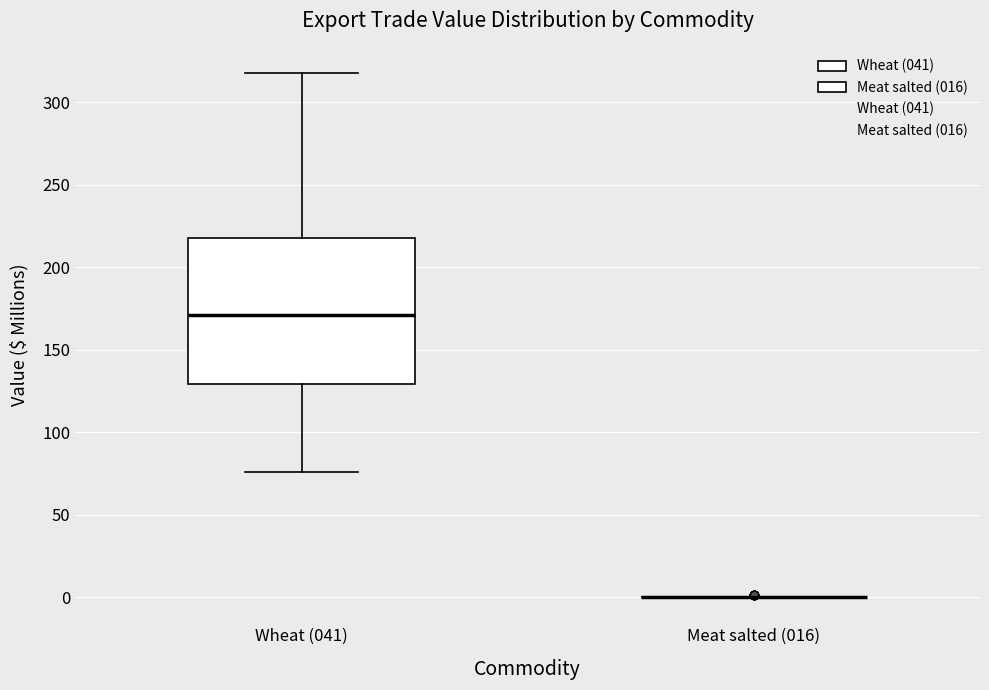

Reading left to right, read every box against the y-axis: the position of its median line, the range the box covers, and the ends of its whiskers. The values are not printed on the chart, so give them approximately, as read against the axis.

Wheat (041): median 170, box 130 to 220, whiskers 75 to 320
Meat salted (016): box collapsed to a line at 0, whiskers 0 to 0